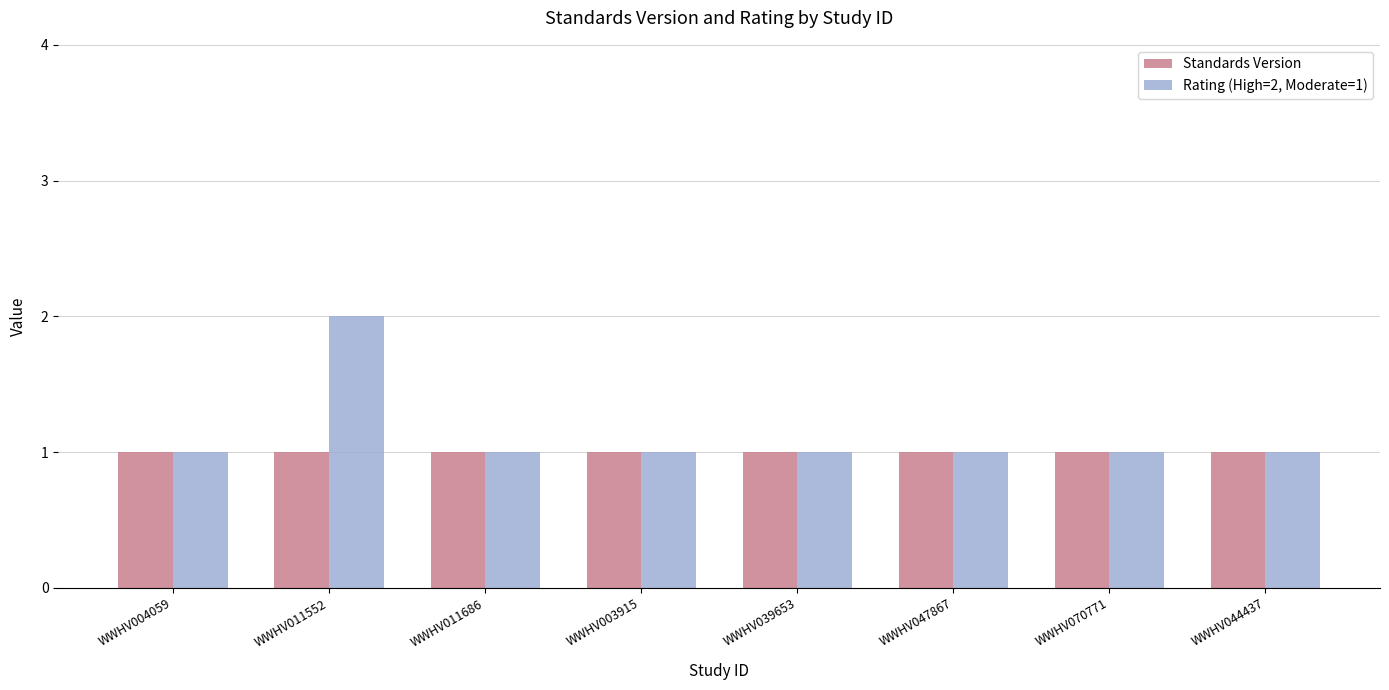

At which category does the chart reach its peak across all series?

WWHV011552